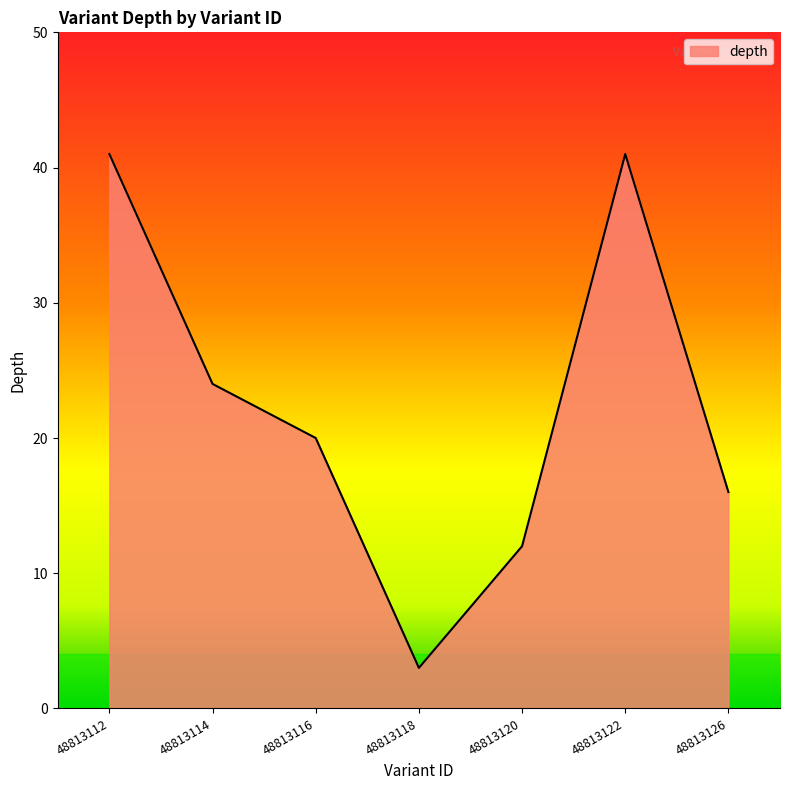

What is the greatest value displayed?

41